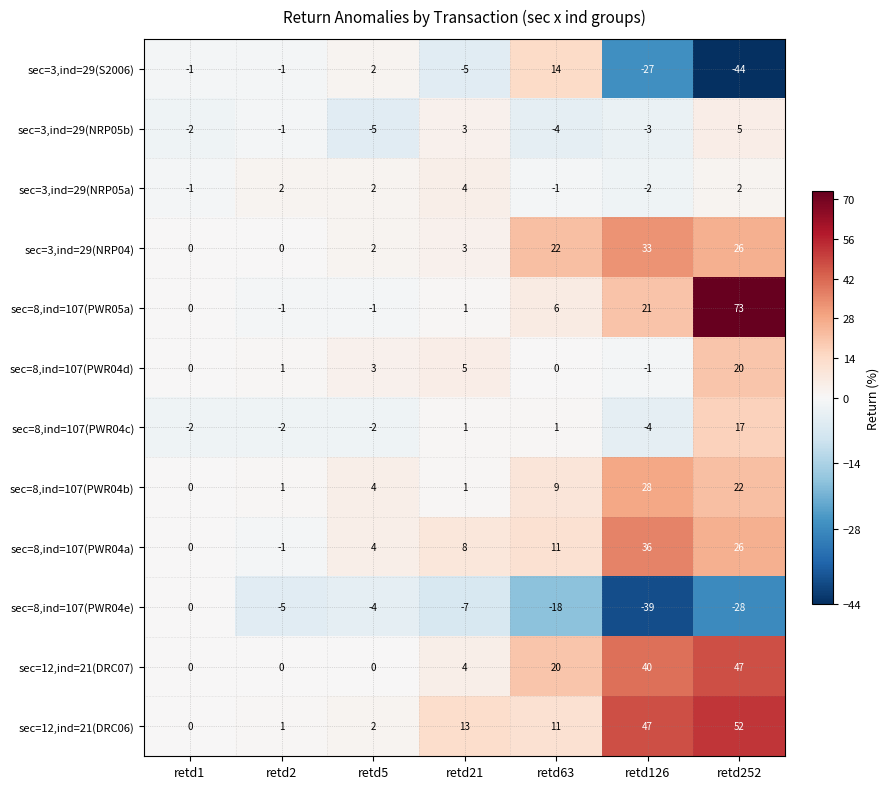

Which series has the largest total across all categories?

sec=12,ind=21(DRC06)